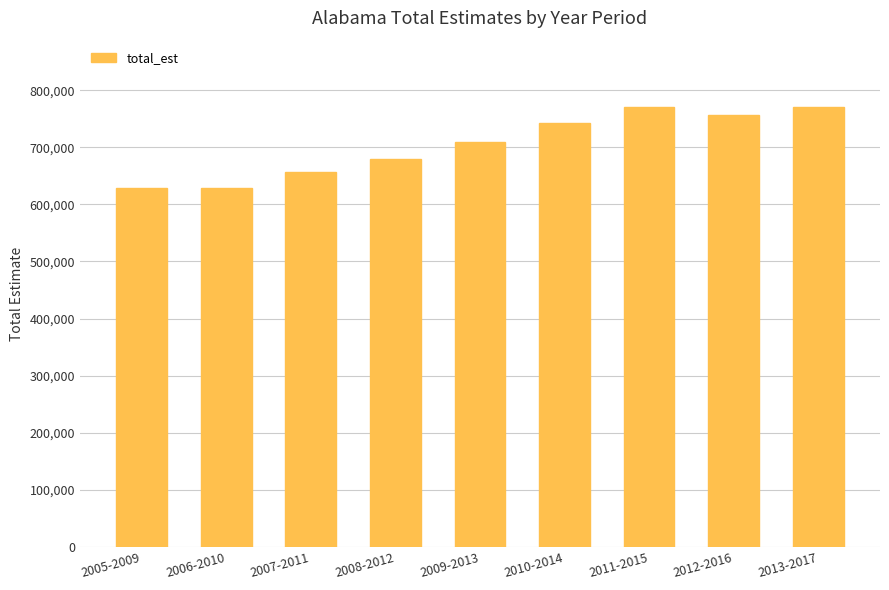

Which has a higher value, 2005-2009 or 2010-2014?

2010-2014